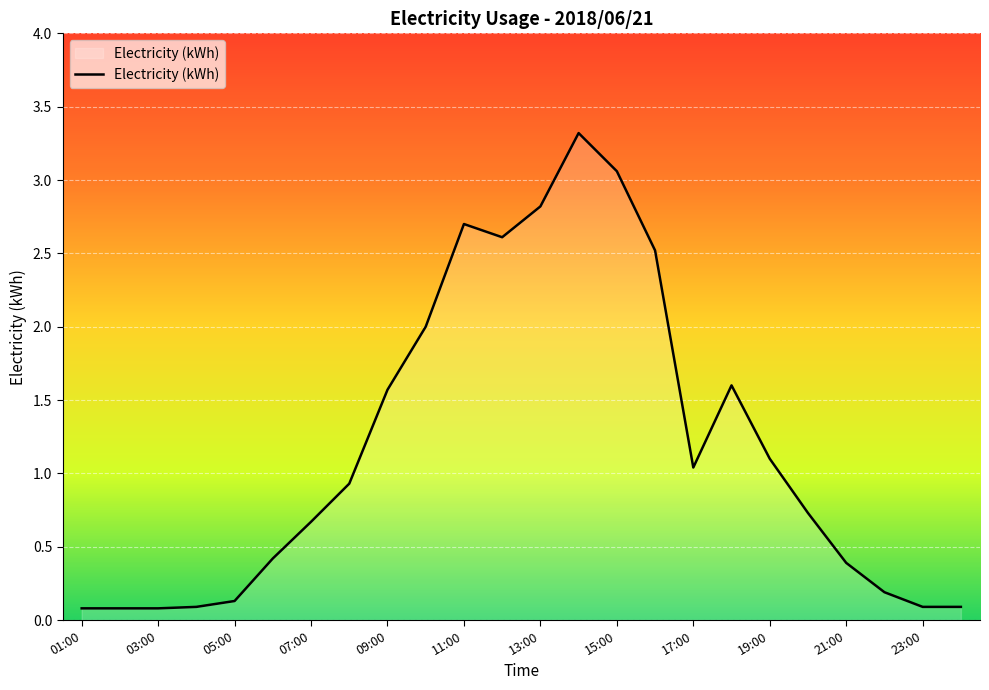

What is the maximum value shown in the chart?

3.3